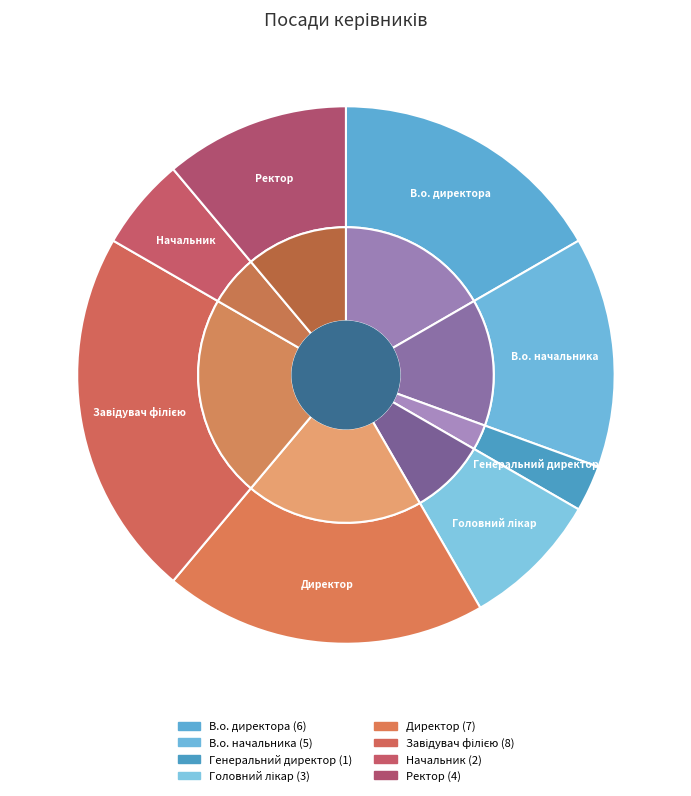

Which has a higher value, Генеральний директор or Ректор?

Ректор